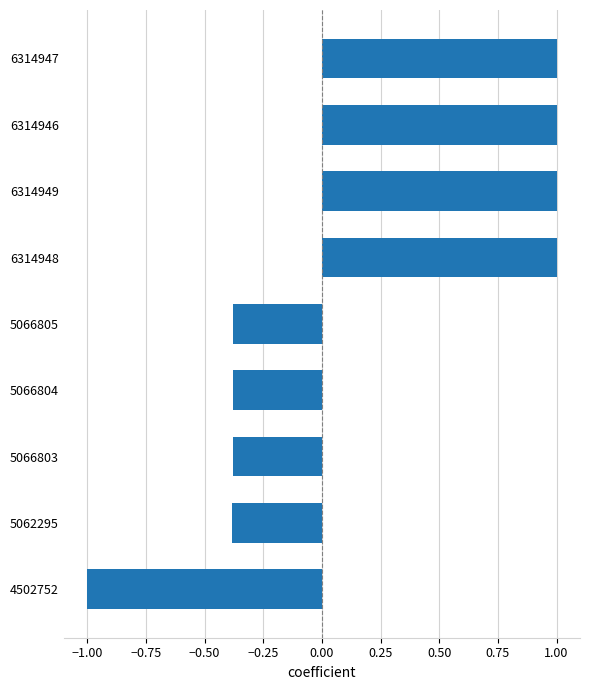

What is the sum of all values?

1.5